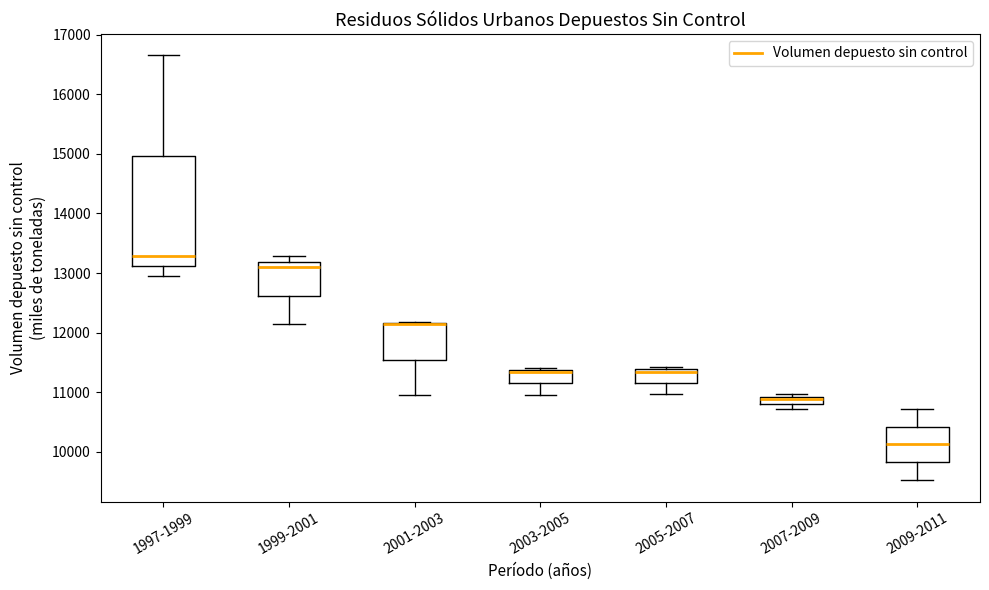

Where is the upper edge of the box for 2007-2009 on the y-axis? The values are not printed on the chart, so give them approximately, as read against the axis.

10900